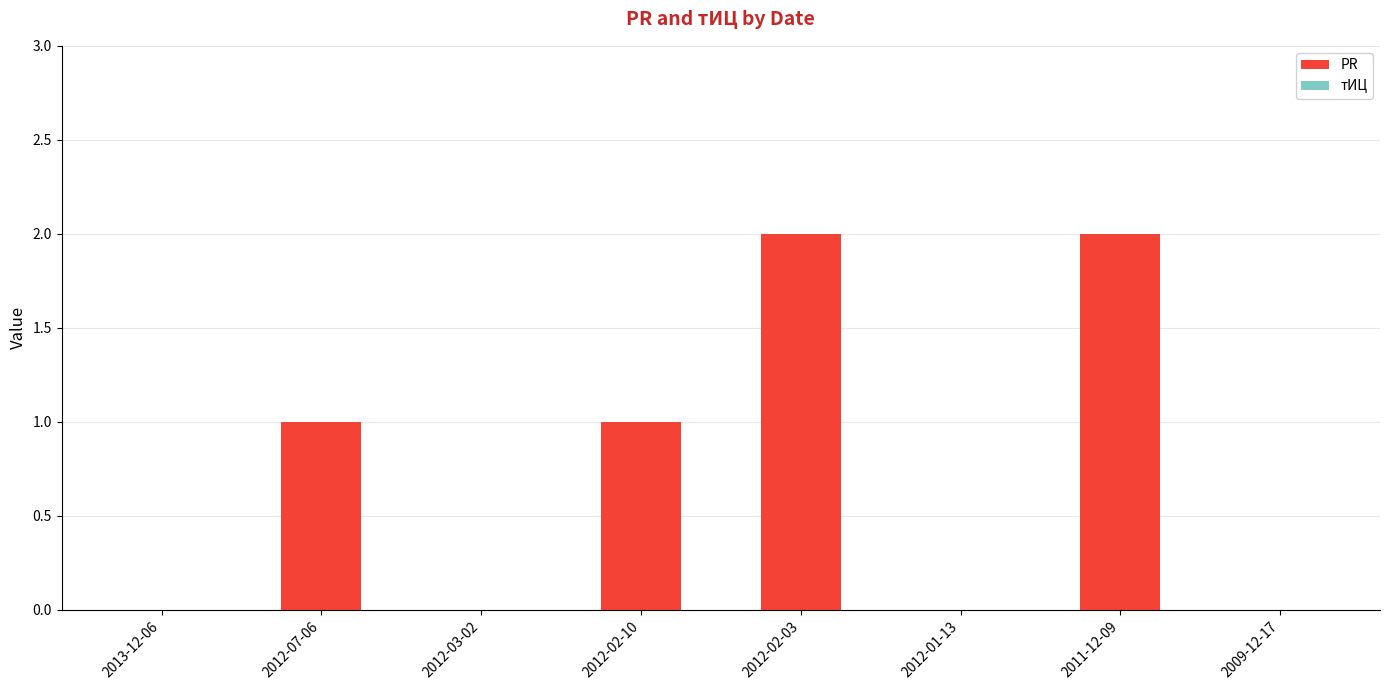

How many distinct data groups are displayed?

1